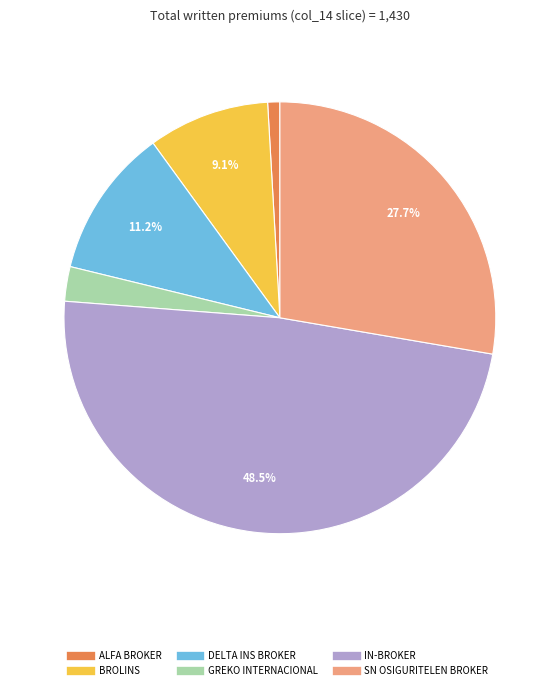

Is there any slice that represents more than half of the pie?

No